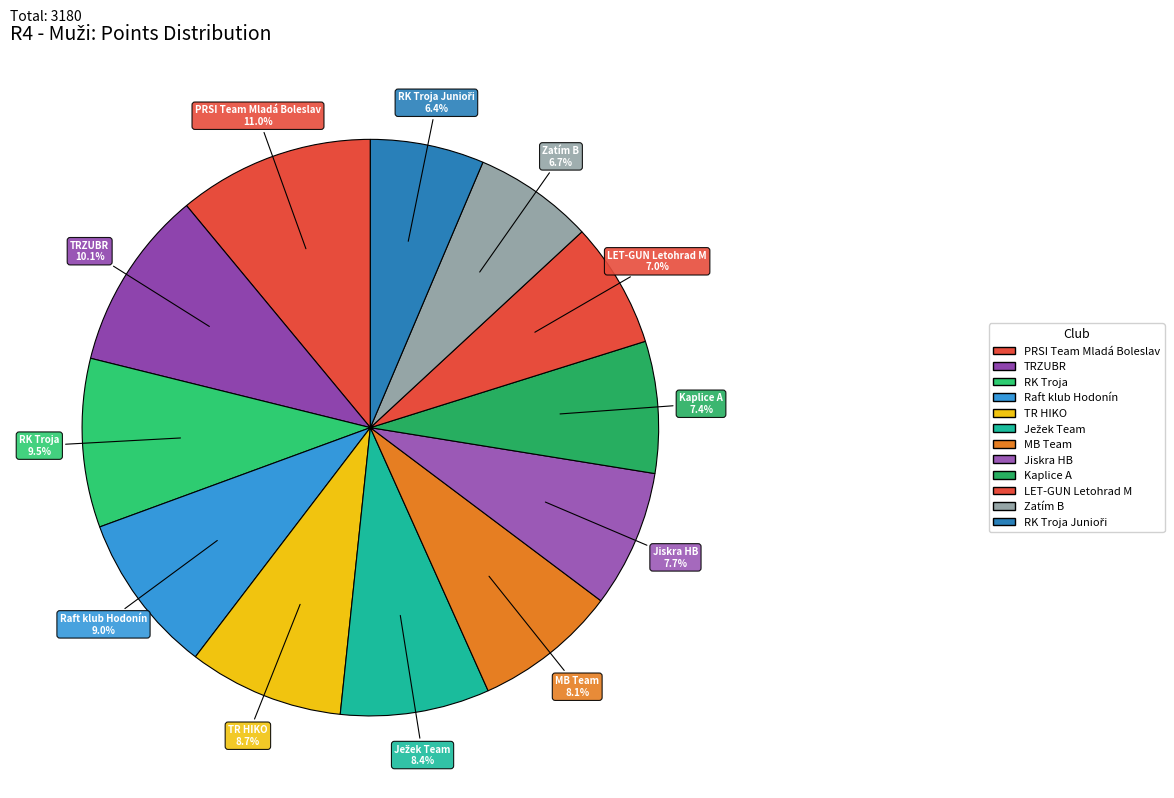

Which slice is the largest?

PRSI Team Mladá Boleslav